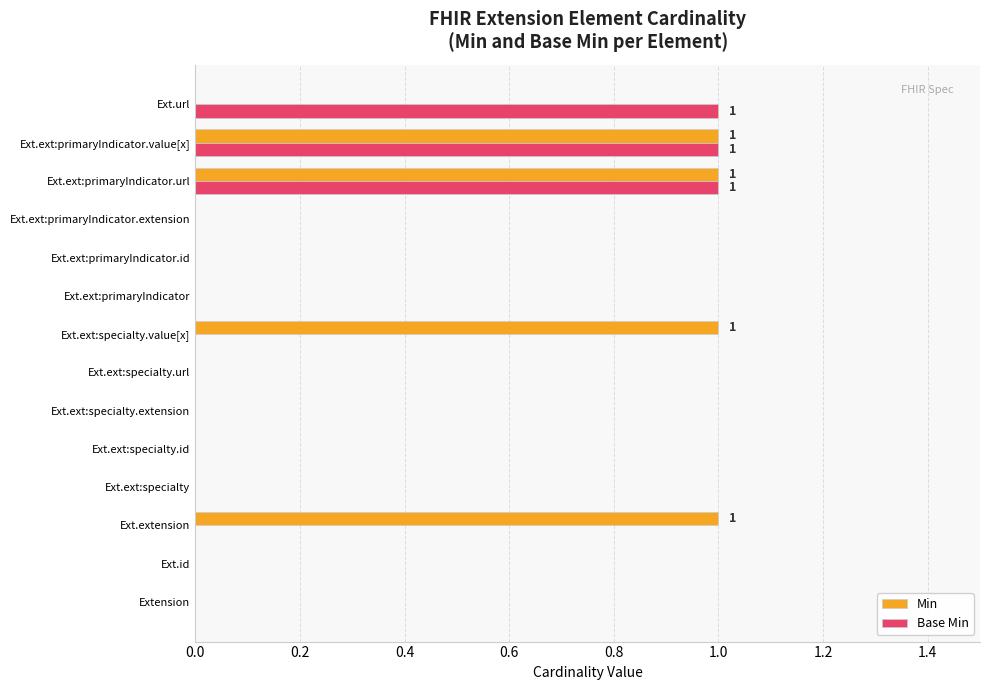

Which series has the largest total across all categories?

Min